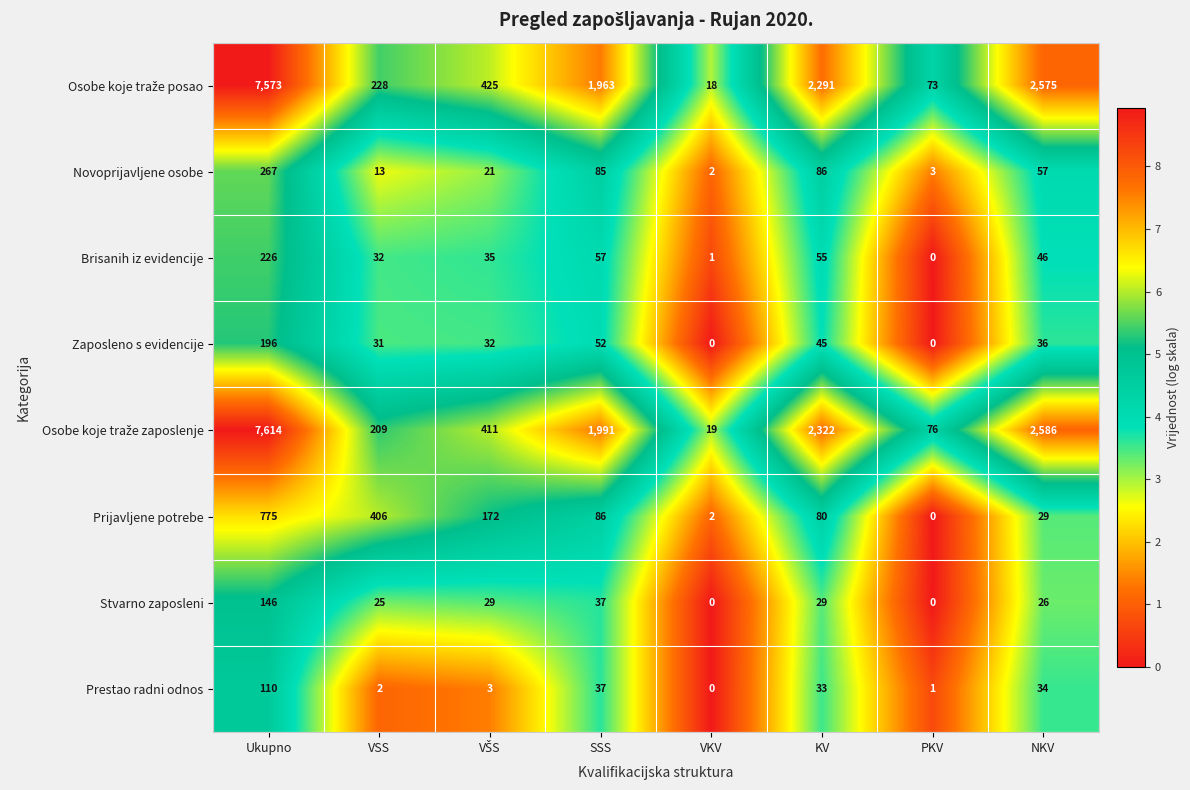

Where is Zaposleno s evidencije nearest to the value 98?

SSS